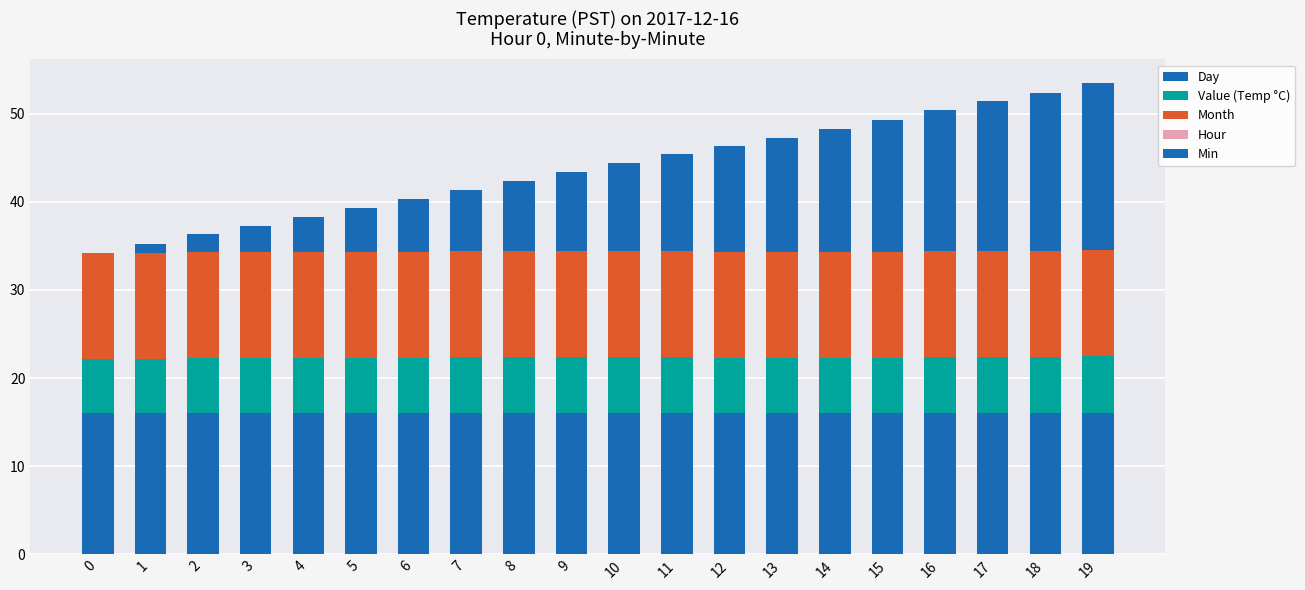

Are the bars horizontal?

No